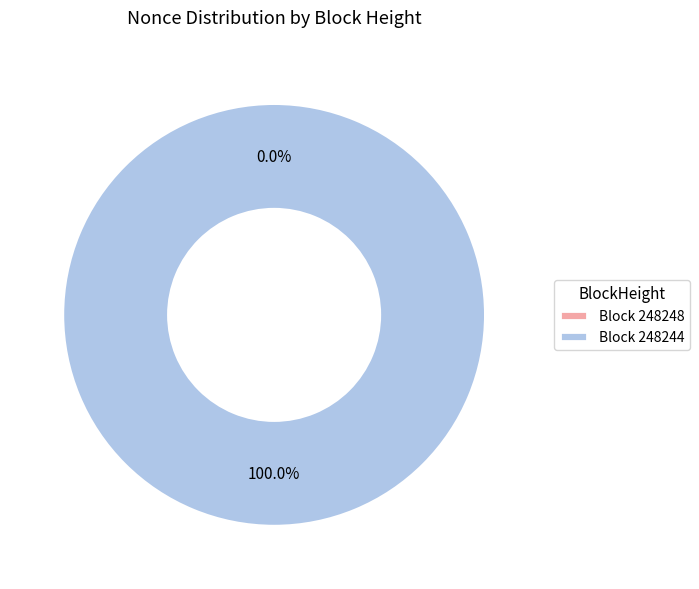

To the nearest percent, what portion does 248244 represent?

100%